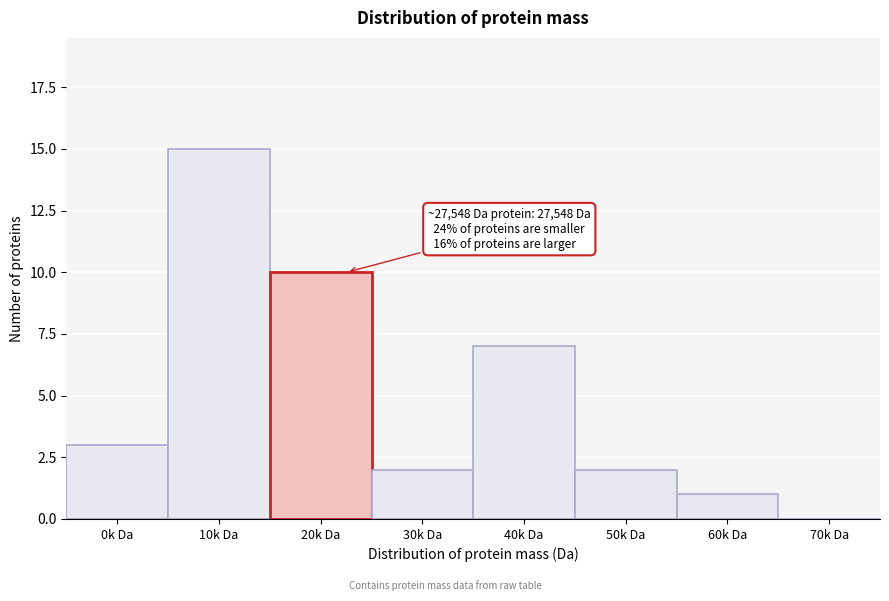

Reading right to left, what are all the values shown in this chart?

70k Da=0	60k Da=1	50k Da=2	40k Da=7	30k Da=2	20k Da=10	10k Da=15	0k Da=3